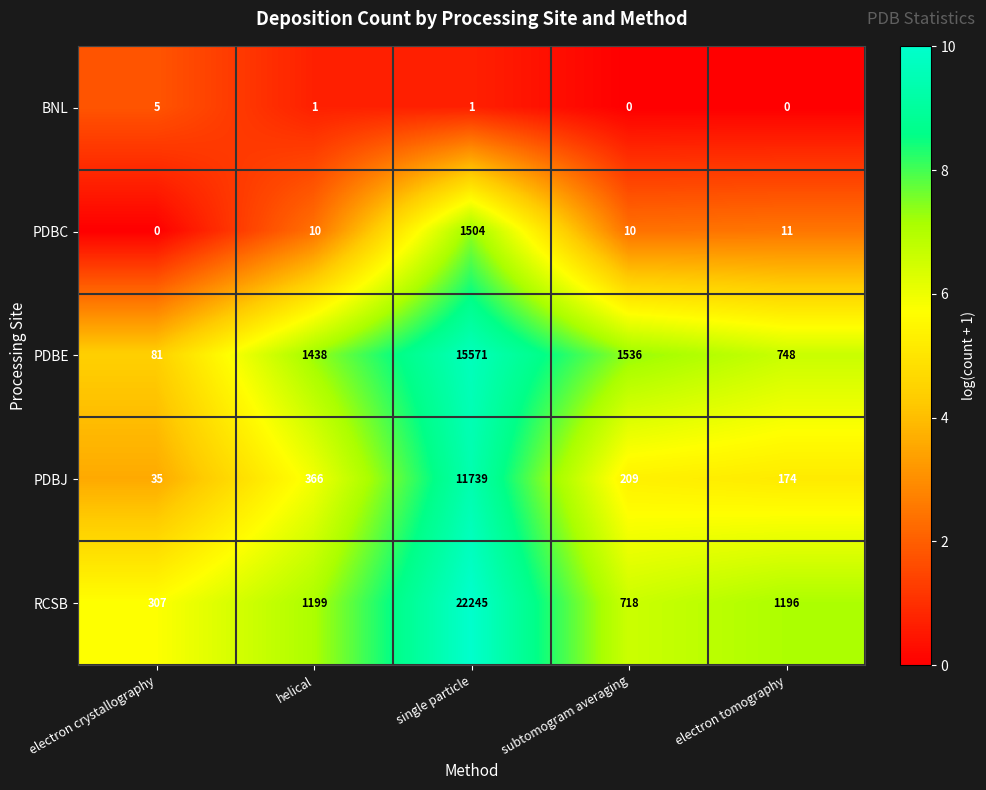

What is the sum of all PDBJ values?

12523